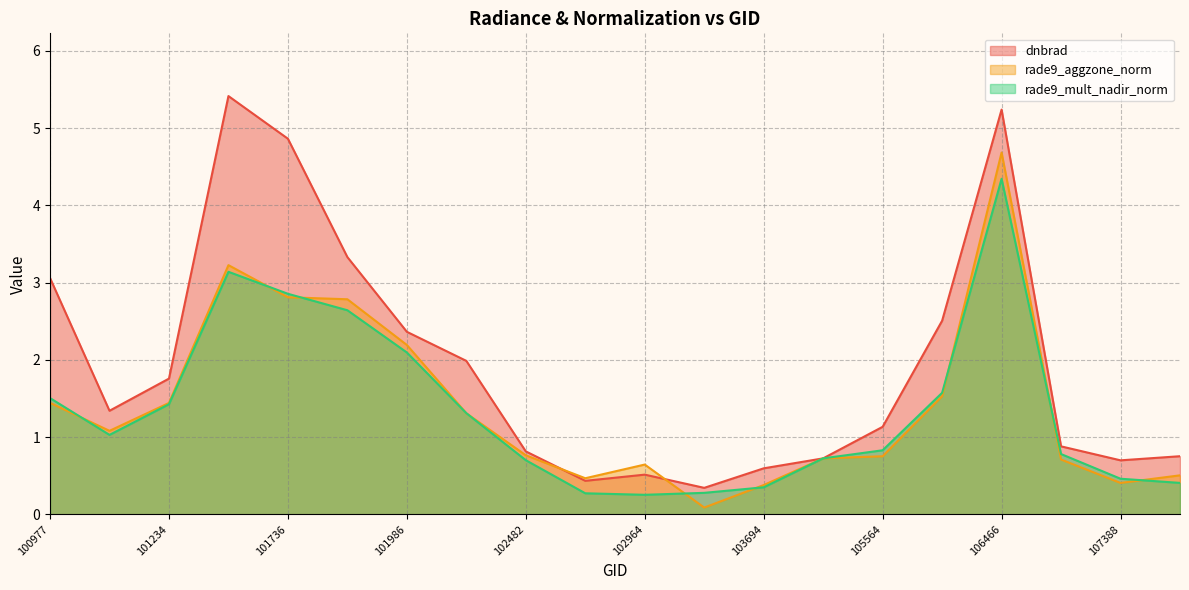

Which series has the largest range (max minus min)?

dnbrad